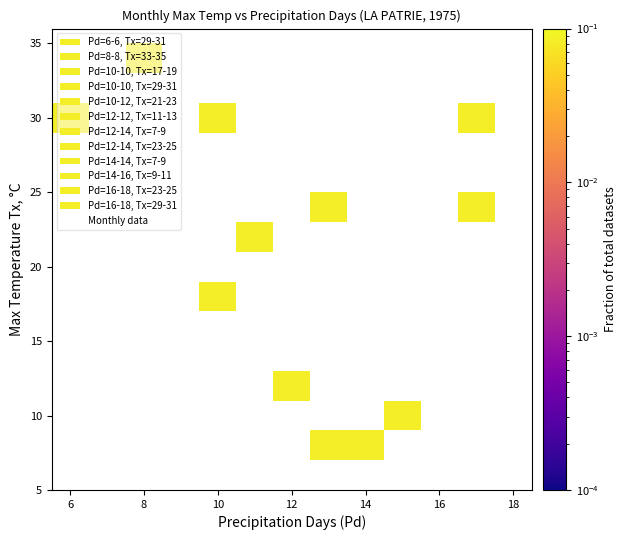

Count the number of data series in this chart.

1